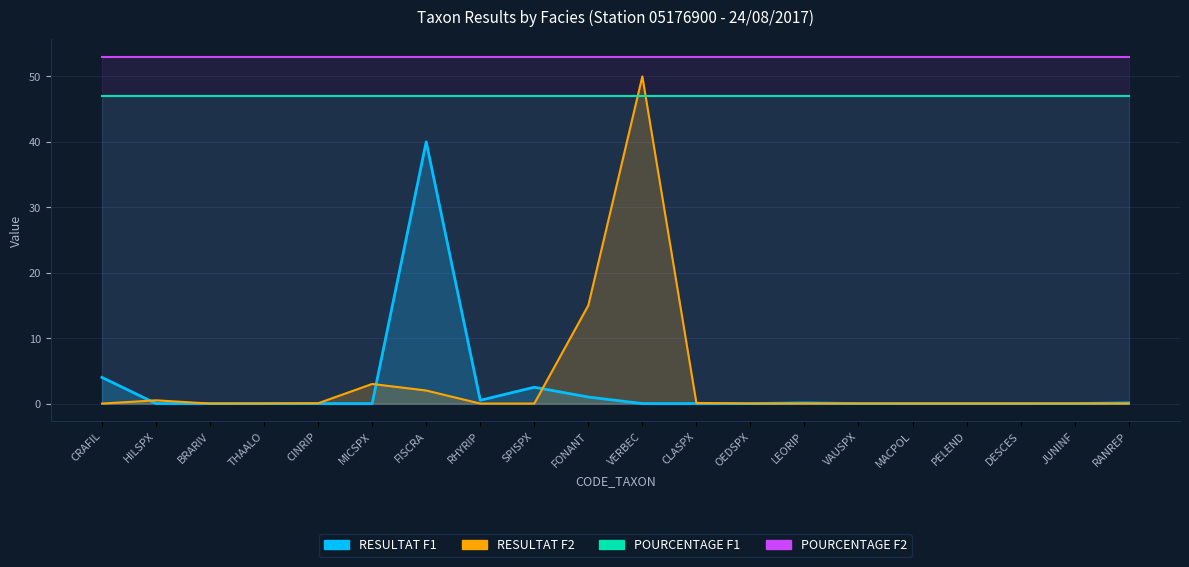

How many interior local valleys does the RESULTAT_F2 series have?

1